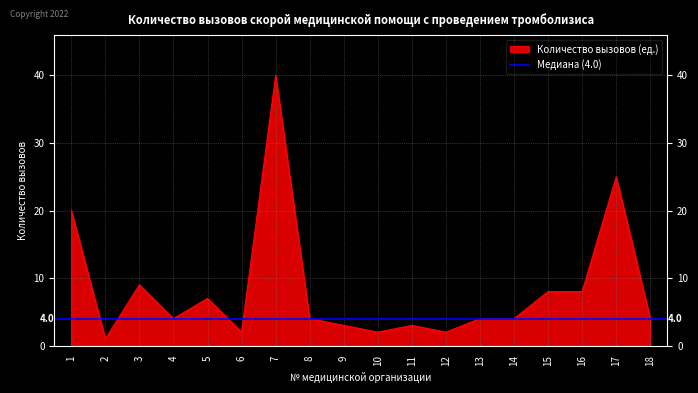

Reading left to right, what are all the values shown in this chart?

1=20	2=1	3=9	4=4	5=7	6=2	7=40	8=4	9=3	10=2	11=3	12=2	13=4	14=4	15=8	16=8	17=25	18=4